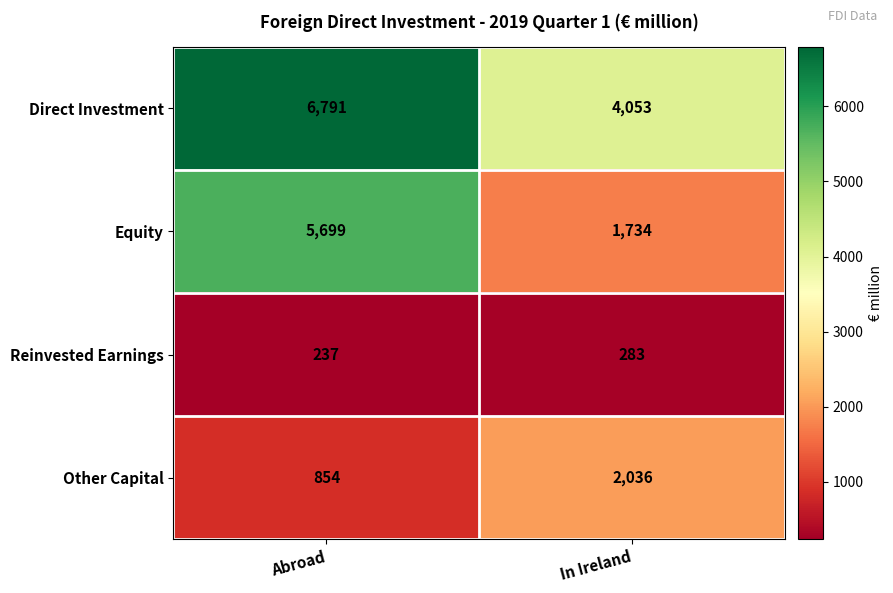

At which label does Other Capital reach its peak?

In Ireland